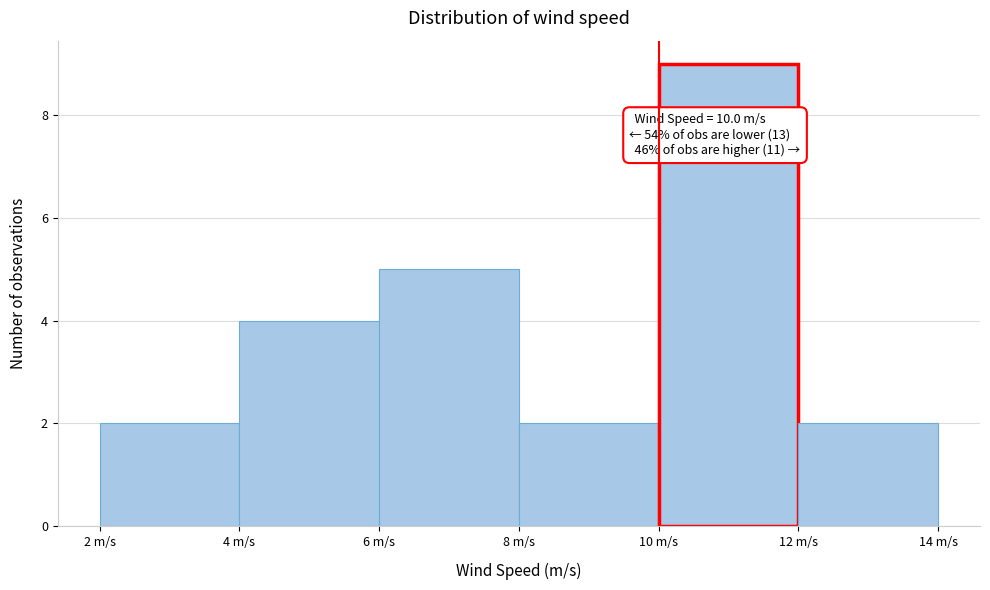

Which range on the x-axis has the tallest bar?

10 to 12